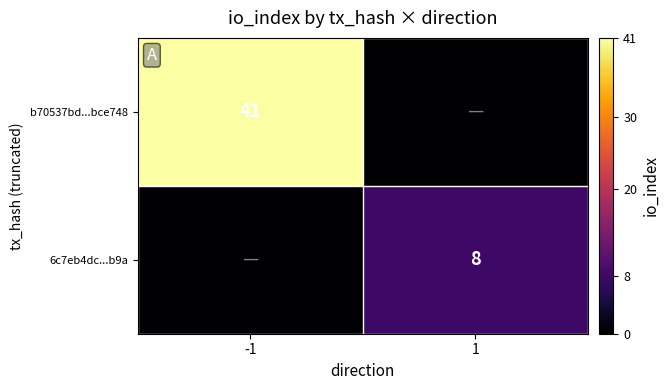

Is it true that b70537bd...bce748 equals 14 at -1?

False